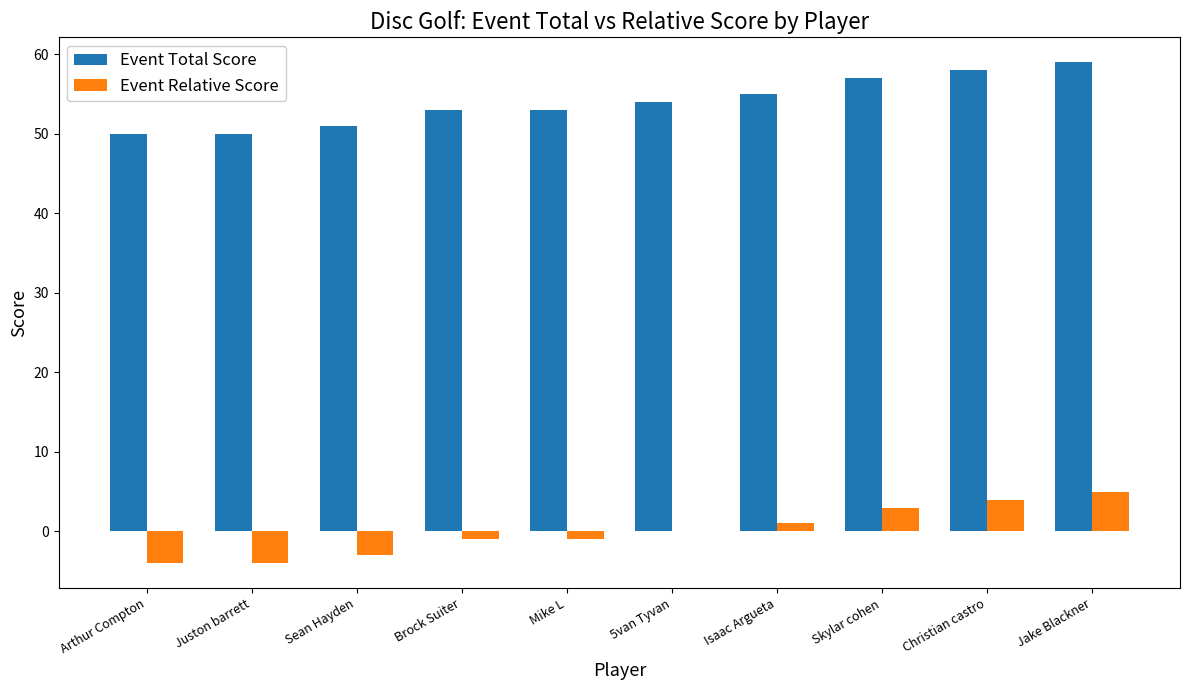

How many categories are shown in the chart?

10